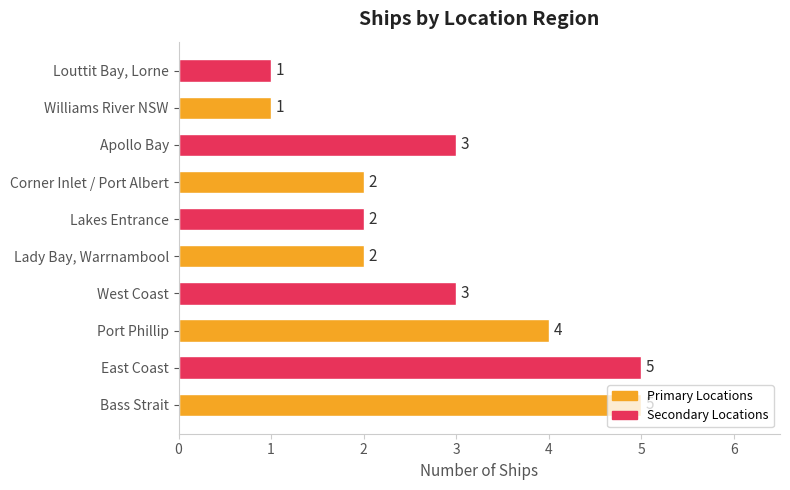

What is the difference between the maximum and minimum values?

4